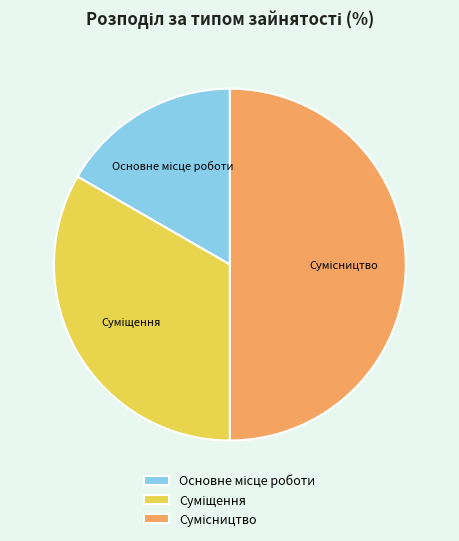

What is the total percentage of Суміщення and Основне місце роботи?

50.0%